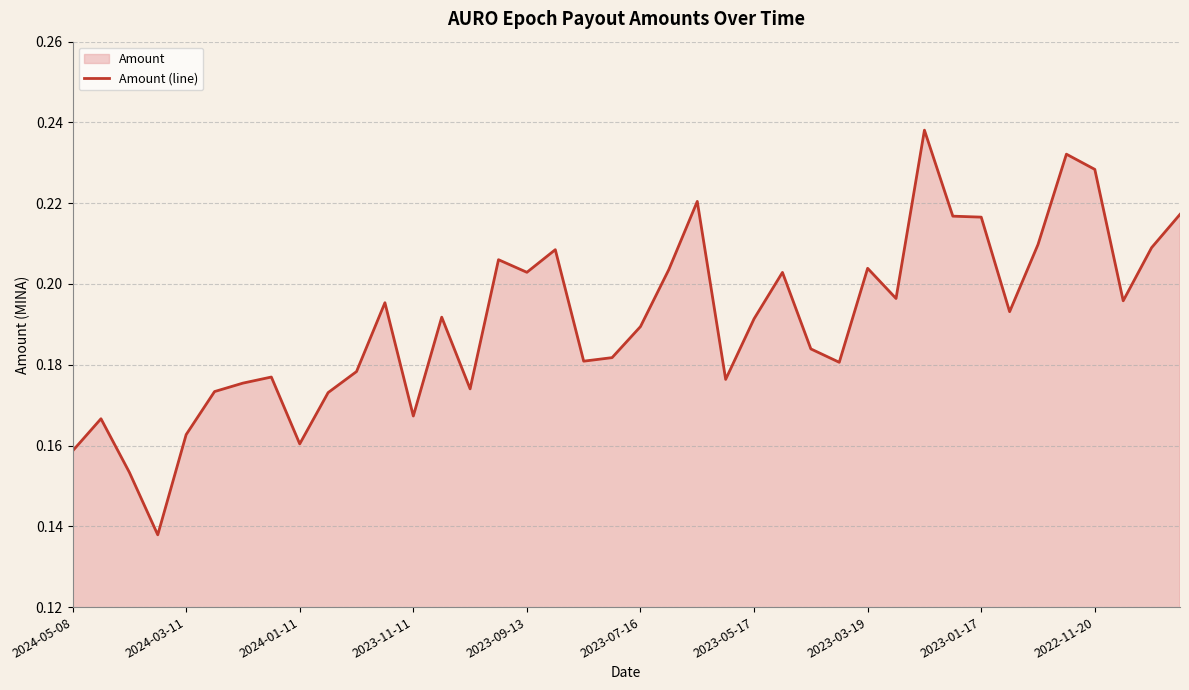

What is the value of the 31st point from the left?

0.2